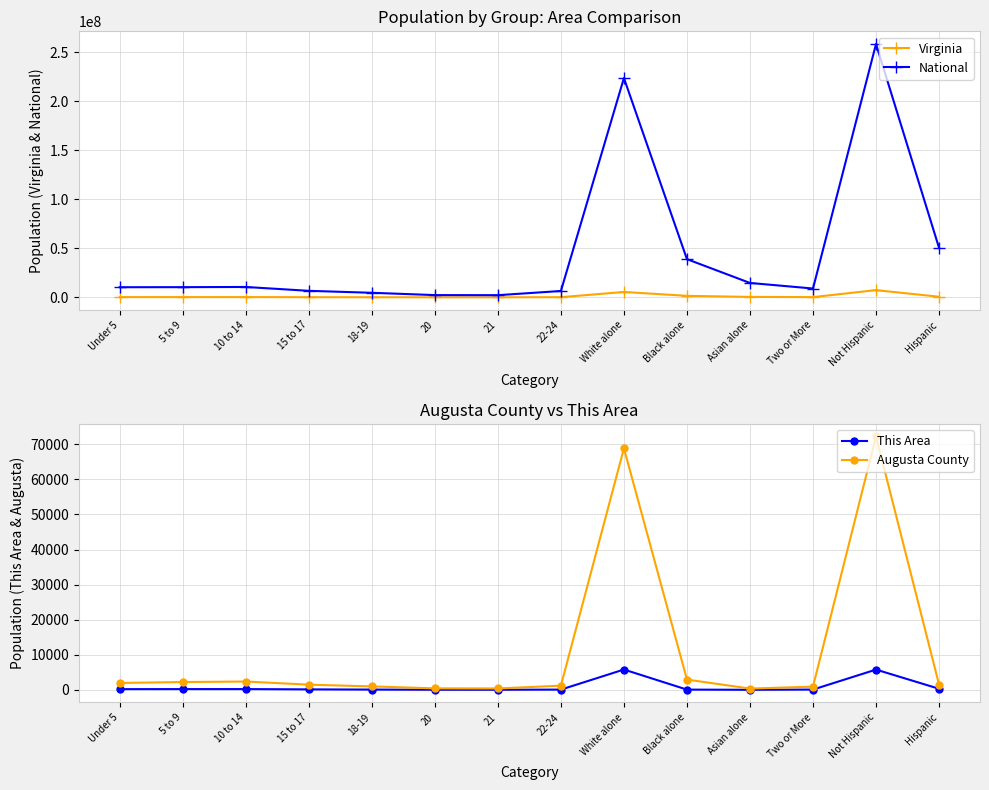

What position from the right is 21?

8